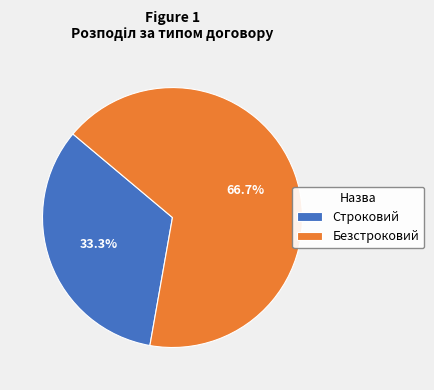

True or false: Безстроковий accounts for 80% of the total.

False